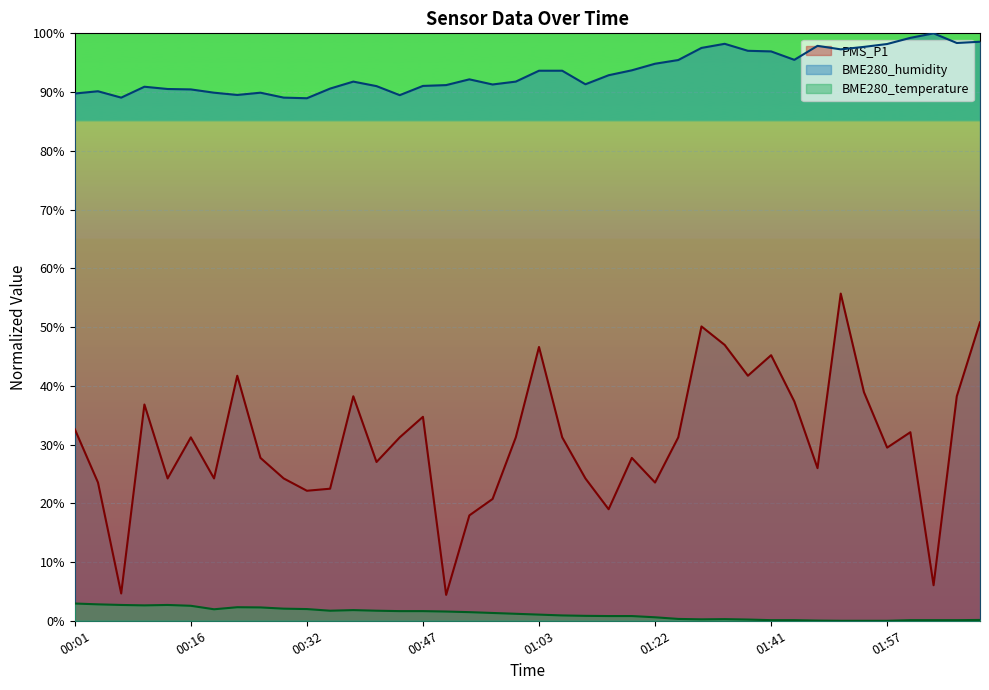

Which series has the largest total across all categories?

BME280_humidity